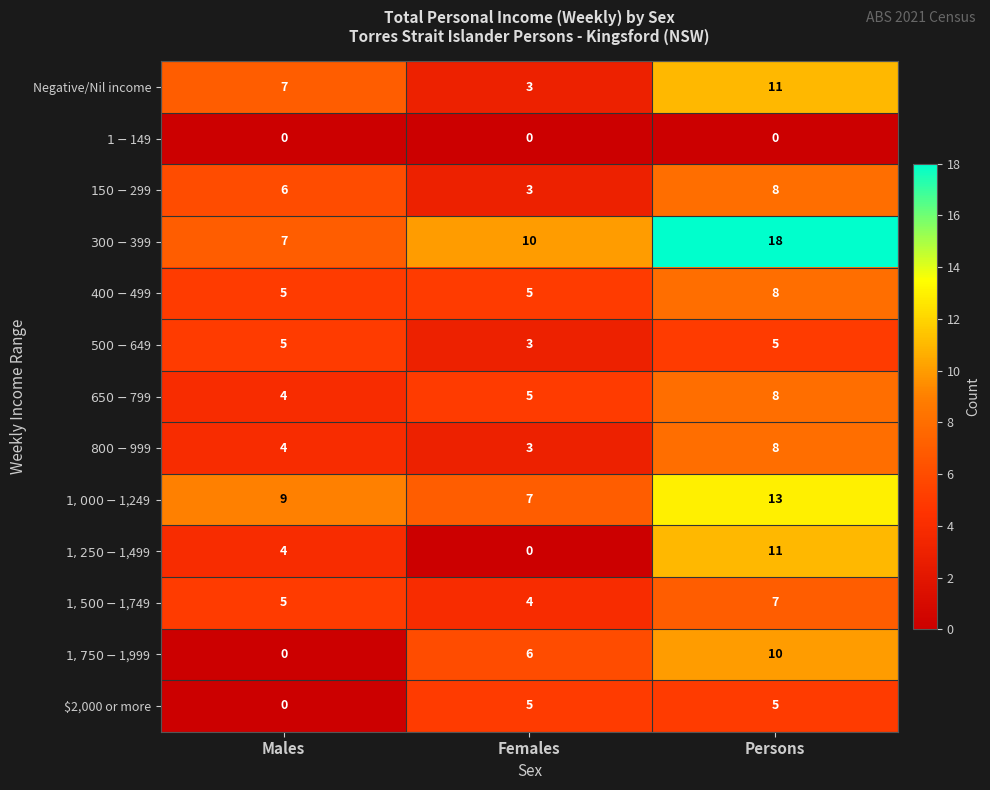

What is the spread (max minus min) of values at Females?

10